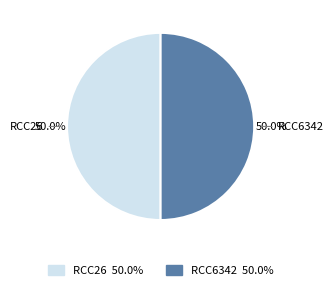

To the nearest percent, what portion does RCC6342 represent?

50%